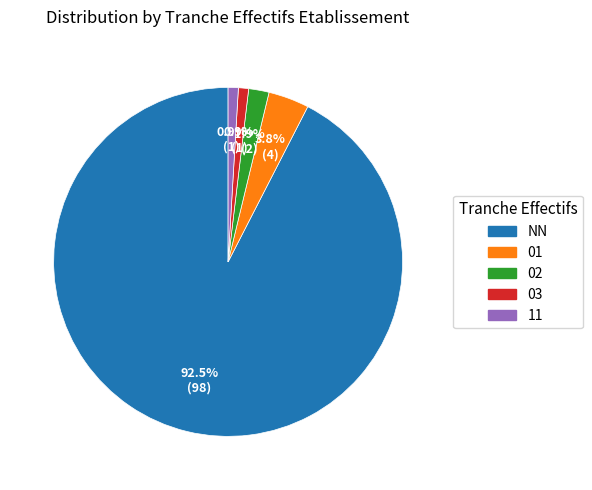

What percentage is NOT represented by NN?

7.5%